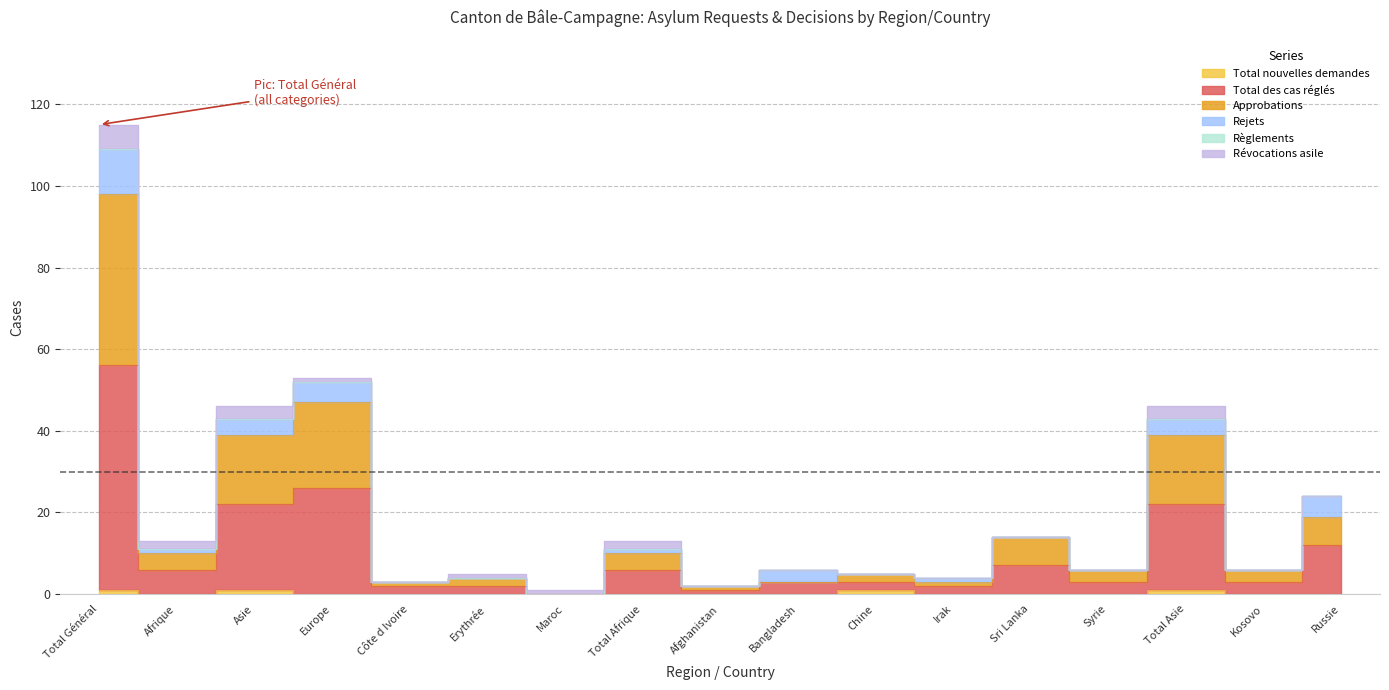

True or false: Approbations and Total nouvelles demandes cross at least once.

False